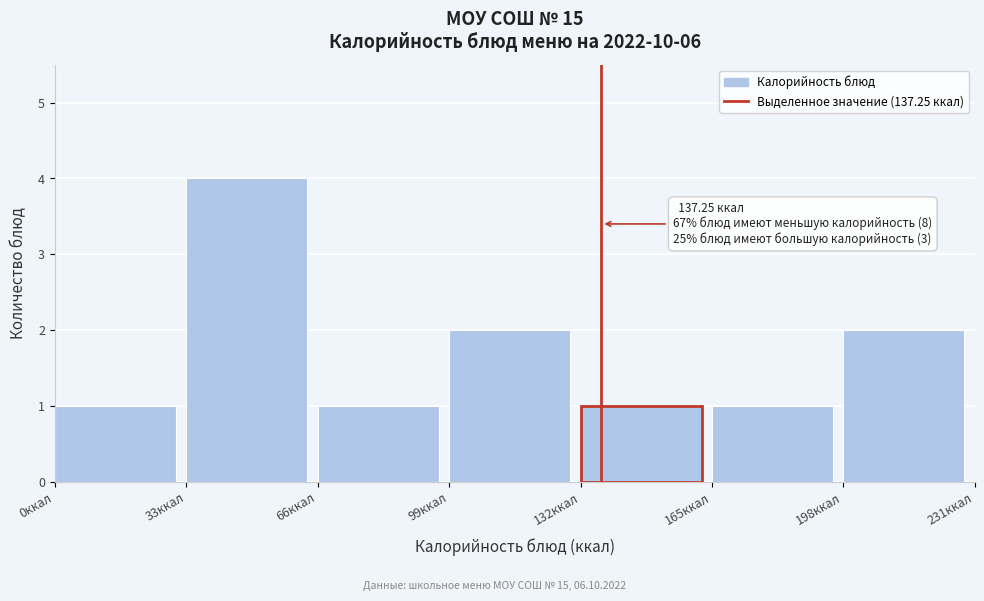

Which range on the x-axis has the tallest bar?

33 to 66